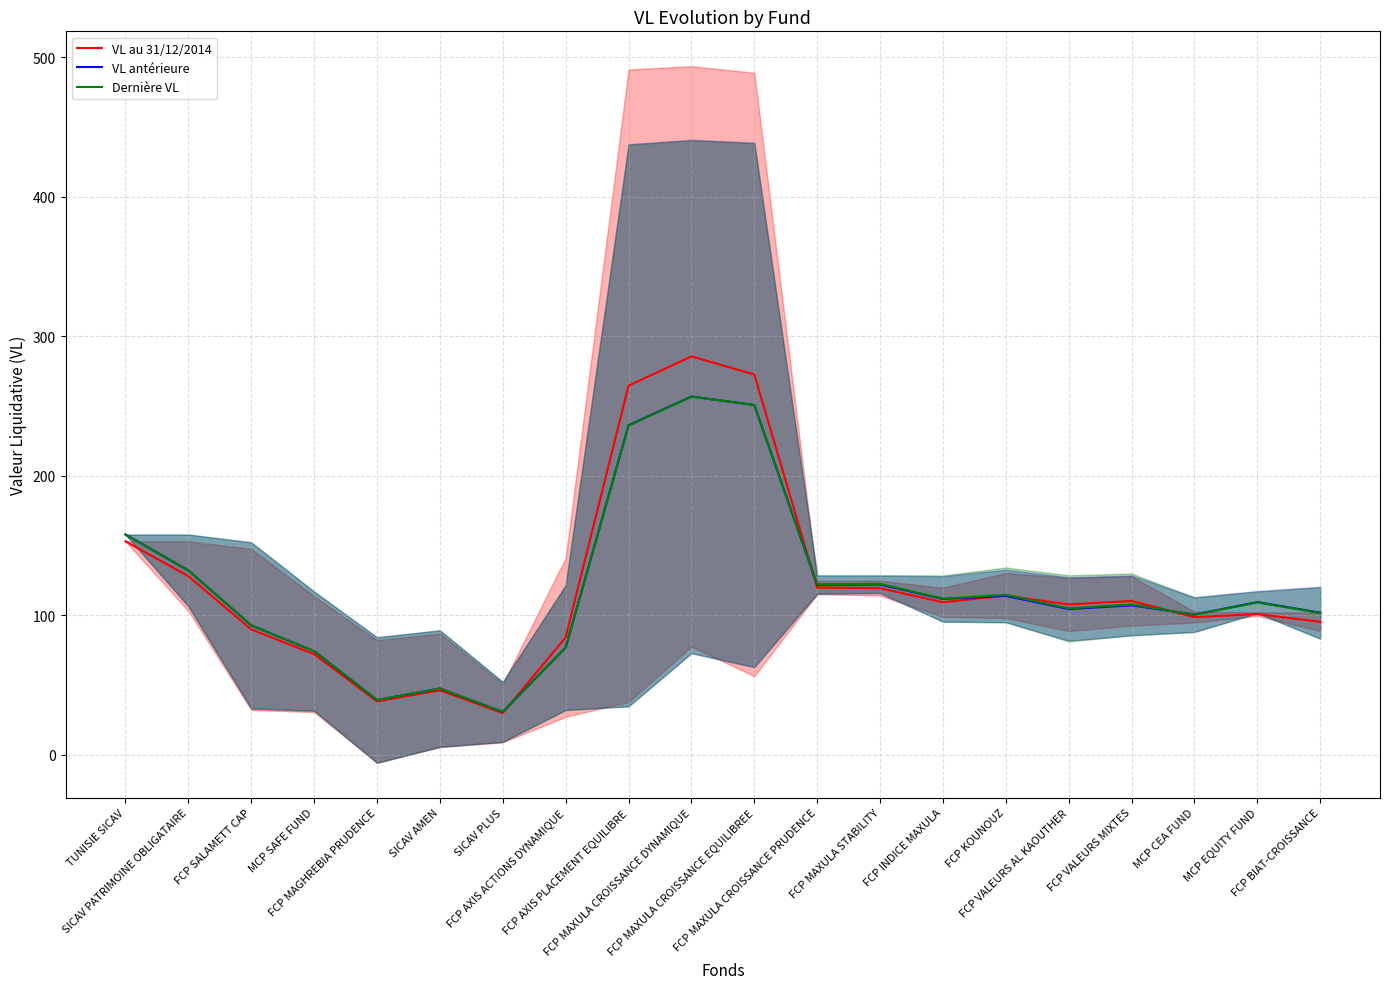

What is the approximate value of VL antérieure at MCP EQUITY FUND?

109.5